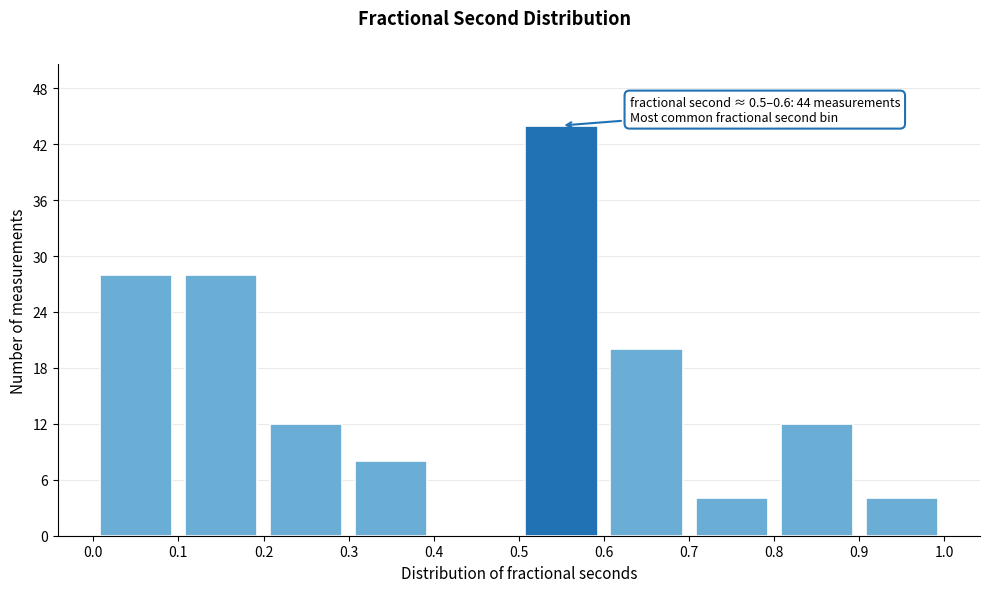

Which range on the x-axis has the tallest bar?

0.5 to 0.6